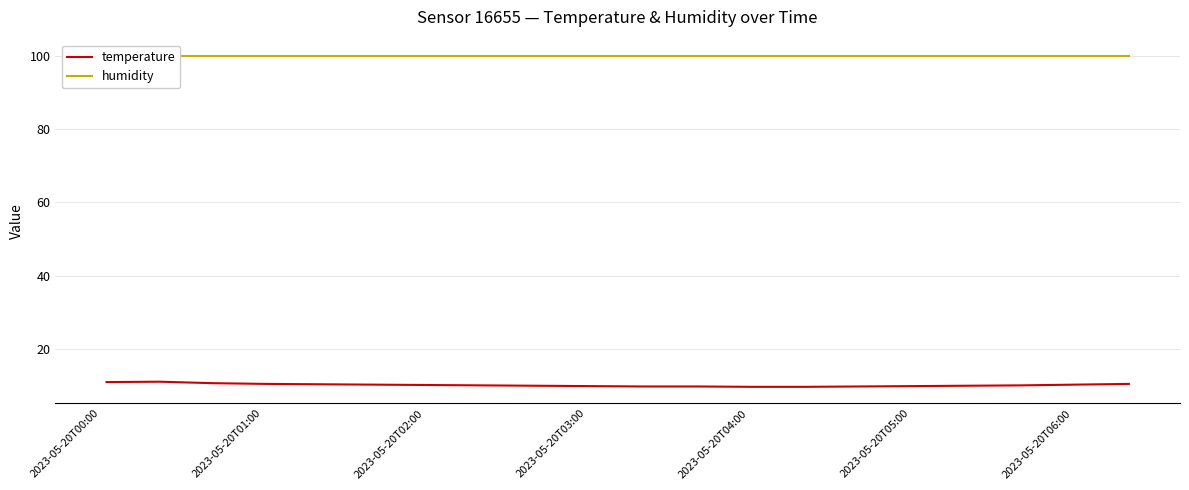

Which series has the largest range (max minus min)?

temperature